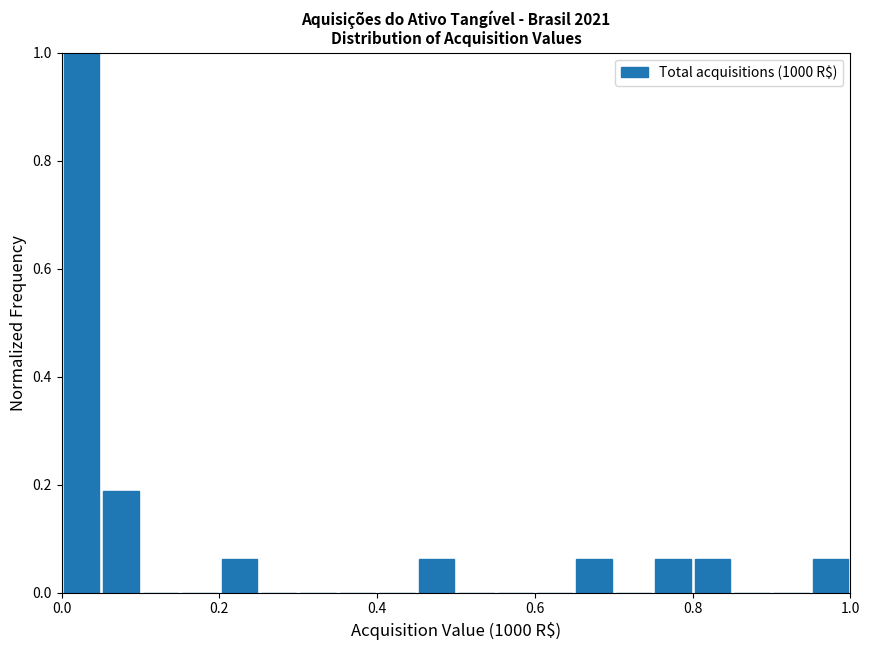

Around what value on the x-axis is the tallest bar? Give the approximate position of its centre, as read against the axis.

0.02